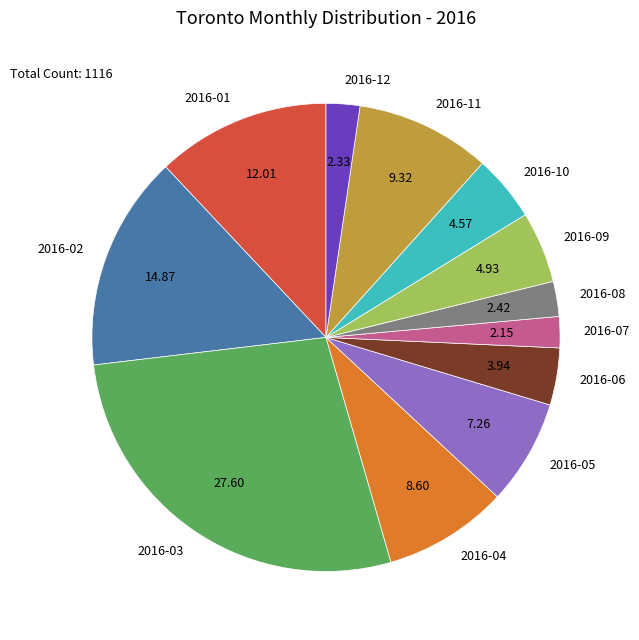

Between 2016-07 and 2016-02, which is larger?

2016-02